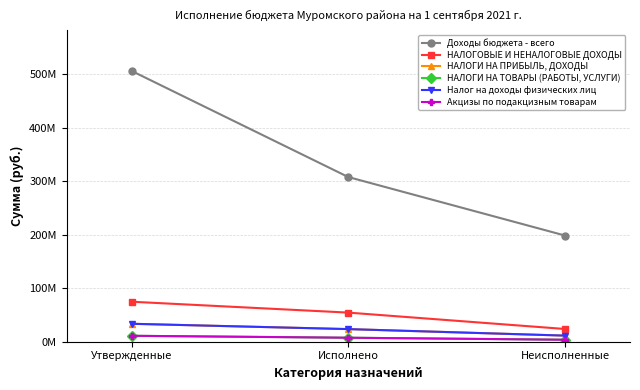

Reading right to left, transcribe all the data shown in this chart.

Доходы бюджета - всего: 198517725.1	307915274.9	506433000.0
НАЛОГОВЫЕ И НЕНАЛОГОВЫЕ ДОХОДЫ: 23732551.4	54367947.7	74719900.0
НАЛОГИ НА ПРИБЫЛЬ, ДОХОДЫ: 11340120.8	23514538.8	33476000.0
НАЛОГИ НА ТОВАРЫ (РАБОТЫ, УСЛУГИ): 3622256.8	7384743.2	11007000.0
Налог на доходы физических лиц: 11340120.8	23514538.8	33476000.0
Акцизы по подакцизным товарам: 3622256.8	7384743.2	11007000.0